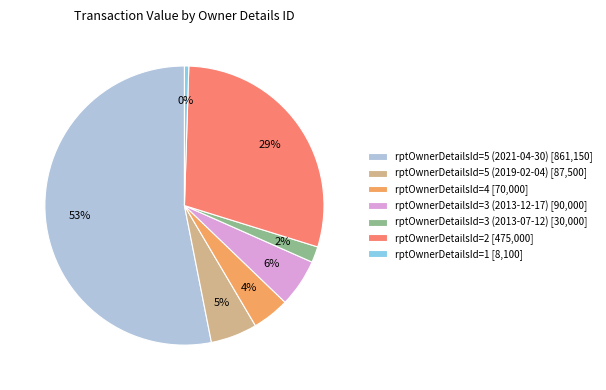

To the nearest percent, what is the combined percentage of rptOwnerDetailsId=3 (2013-12-17) [90,000] and rptOwnerDetailsId=4 [70,000]?

10%